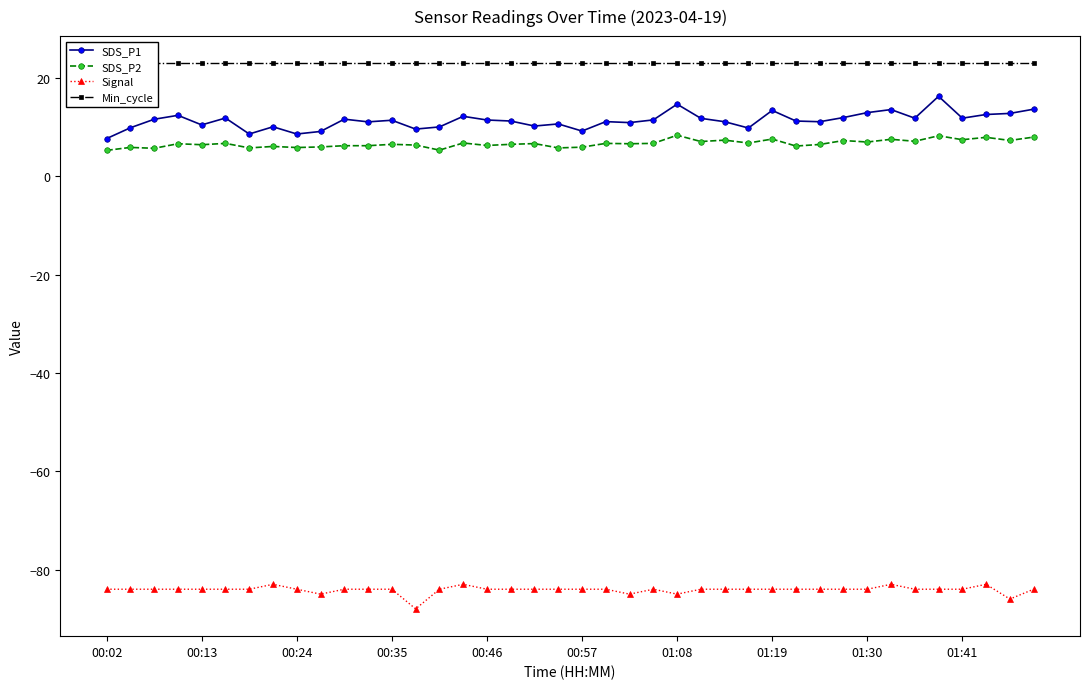

Reading left to right, list all the values displayed in this chart.

SDS_P1: 7.7	9.9	11.6	12.4	10.5	11.9	8.6	10.1	8.6	9.2	11.7	11.1	11.4	9.6	10.1	12.2	11.5	11.3	10.2	10.7	9.2	11.2	10.9	11.5	14.7	11.8	11.1	9.8	13.4	11.3	11.1	12.0	13.0	13.6	11.8	16.3	11.8	12.6	12.8	13.7
SDS_P2: 5.3	5.9	5.7	6.7	6.5	6.7	5.8	6.1	5.9	6.0	6.2	6.2	6.5	6.4	5.3	6.8	6.3	6.5	6.7	5.8	6.0	6.7	6.7	6.7	8.4	7.1	7.4	6.8	7.6	6.2	6.5	7.3	7.0	7.5	7.2	8.3	7.5	8.0	7.3	8.0
Signal: -84.0	-84.0	-84.0	-84.0	-84.0	-84.0	-84.0	-83.0	-84.0	-85.0	-84.0	-84.0	-84.0	-88.0	-84.0	-83.0	-84.0	-84.0	-84.0	-84.0	-84.0	-84.0	-85.0	-84.0	-85.0	-84.0	-84.0	-84.0	-84.0	-84.0	-84.0	-84.0	-84.0	-83.0	-84.0	-84.0	-84.0	-83.0	-86.0	-84.0
Min_cycle: 23.0	23.0	23.0	23.0	23.0	23.0	23.0	23.0	23.0	23.0	23.0	23.0	23.0	23.0	23.0	23.0	23.0	23.0	23.0	23.0	23.0	23.0	23.0	23.0	23.0	23.0	23.0	23.0	23.0	23.0	23.0	23.0	23.0	23.0	23.0	23.0	23.0	23.0	23.0	23.0